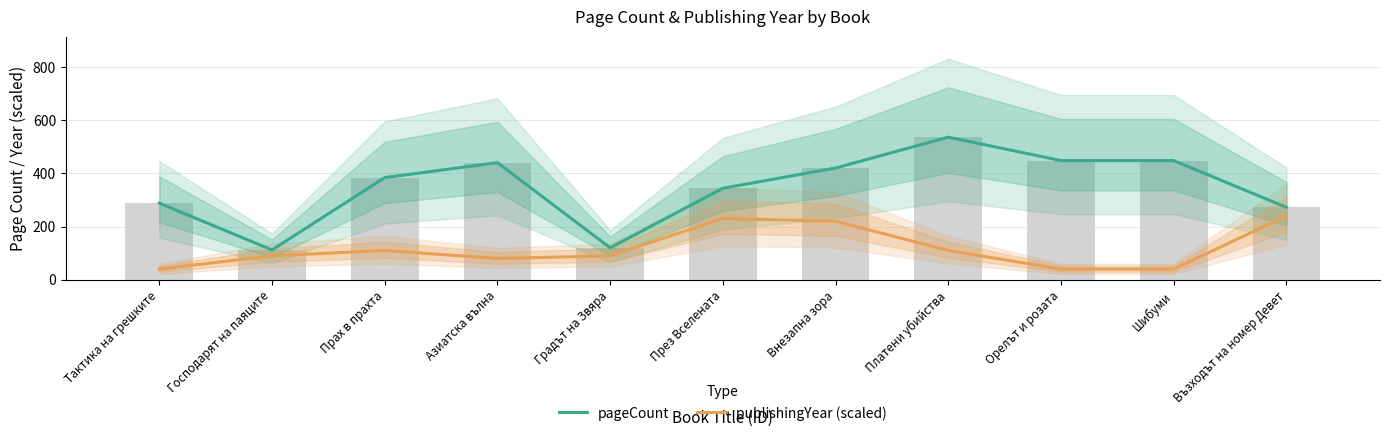

List the series in order of their overall mean, highest first.

pageCount, publishingYear (scaled)